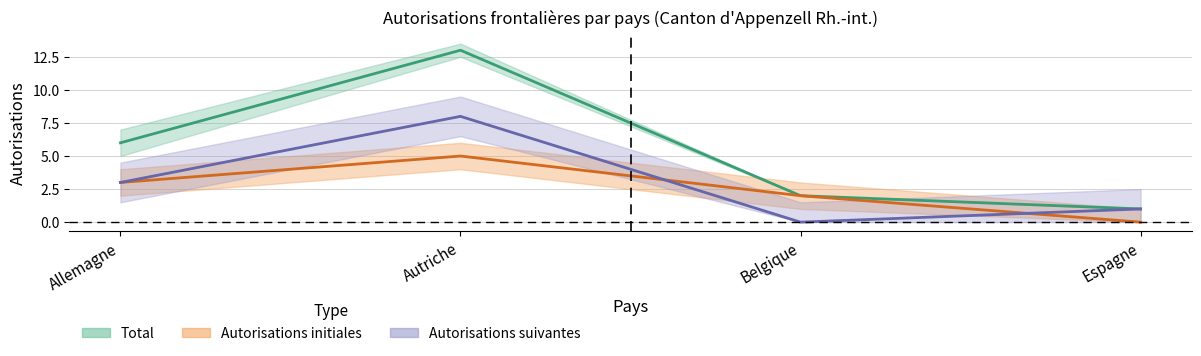

Rank the categories by Total value from lowest to highest.

Espagne, Belgique, Allemagne, Autriche